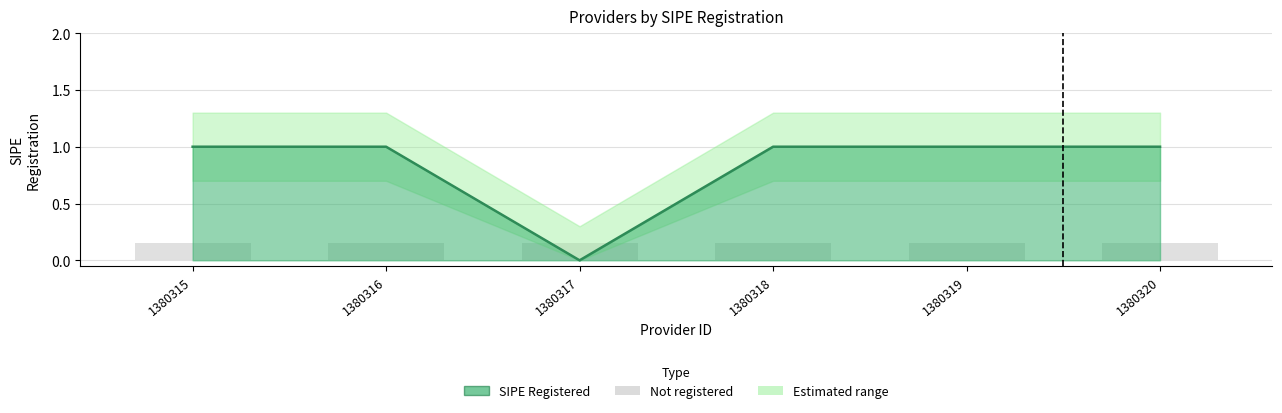

How many data points in Sipe Lower are above 0?

5